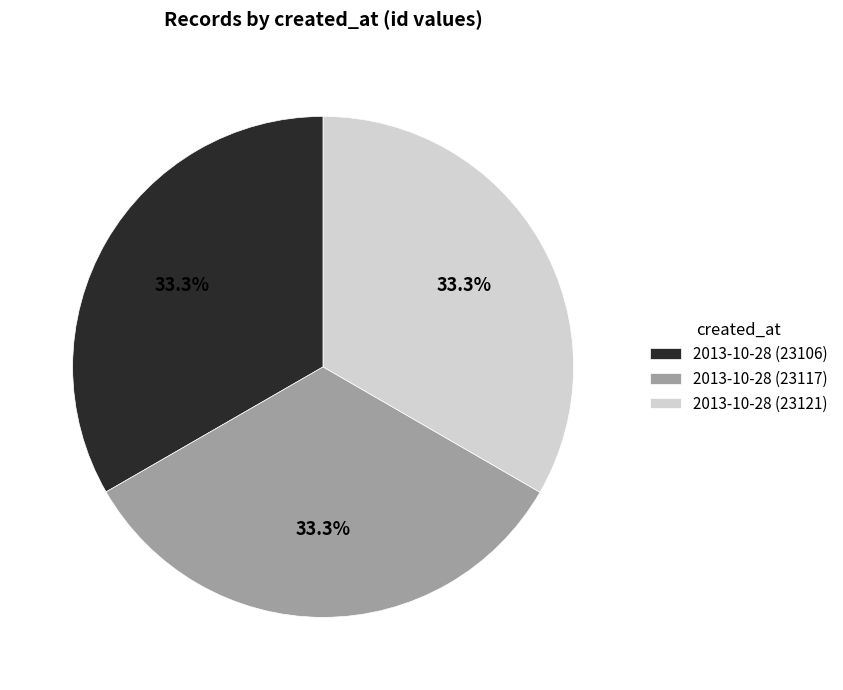

Count the number of slices in the pie.

3